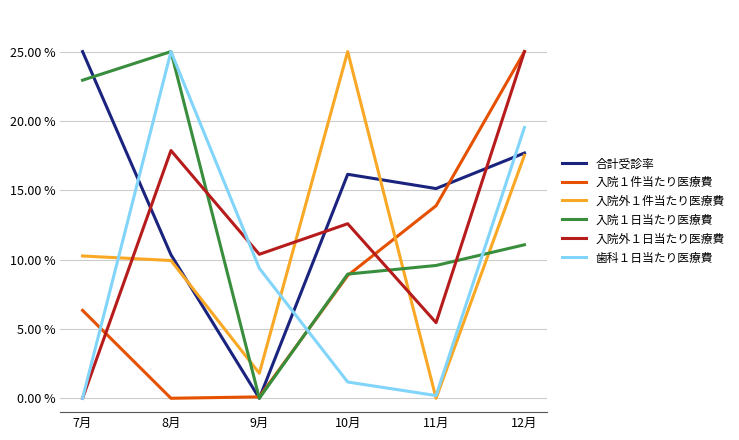

What position from the right is 7月?

6